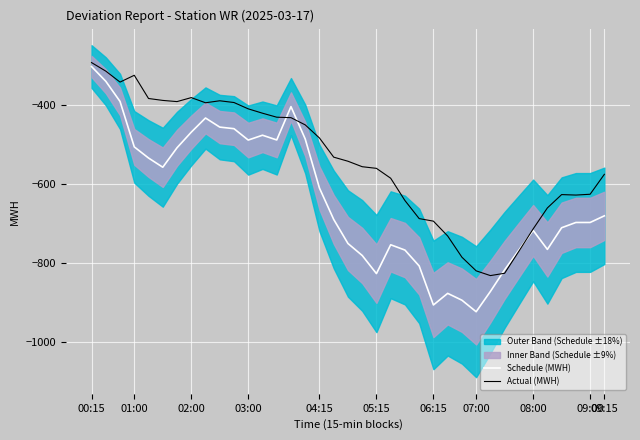

Reading right to left, transcribe all the data shown in this chart.

Schedule (MWH): -680.5	-697.4	-697.5	-710.8	-765.9	-717.6	-767.5	-817.6	-872.7	-924.2	-895.0	-877.6	-907.1	-807.9	-767.5	-754.1	-827.3	-781.3	-750.9	-689.8	-610.0	-485.3	-403.1	-487.8	-475.7	-488.1	-459.2	-455.1	-432.0	-468.0	-507.6	-557.1	-533.7	-505.4	-389.9	-338.7	-301.2
Actual (MWH): -575.1	-625.8	-627.8	-626.6	-660.5	-713.9	-770.5	-826.5	-832.4	-820.3	-785.7	-731.8	-694.1	-687.6	-641.7	-585.1	-559.9	-555.7	-541.8	-531.5	-482.8	-449.5	-431.1	-430.0	-419.8	-408.7	-392.7	-388.2	-393.3	-380.2	-390.3	-387.3	-382.4	-323.4	-340.8	-312.9	-291.2